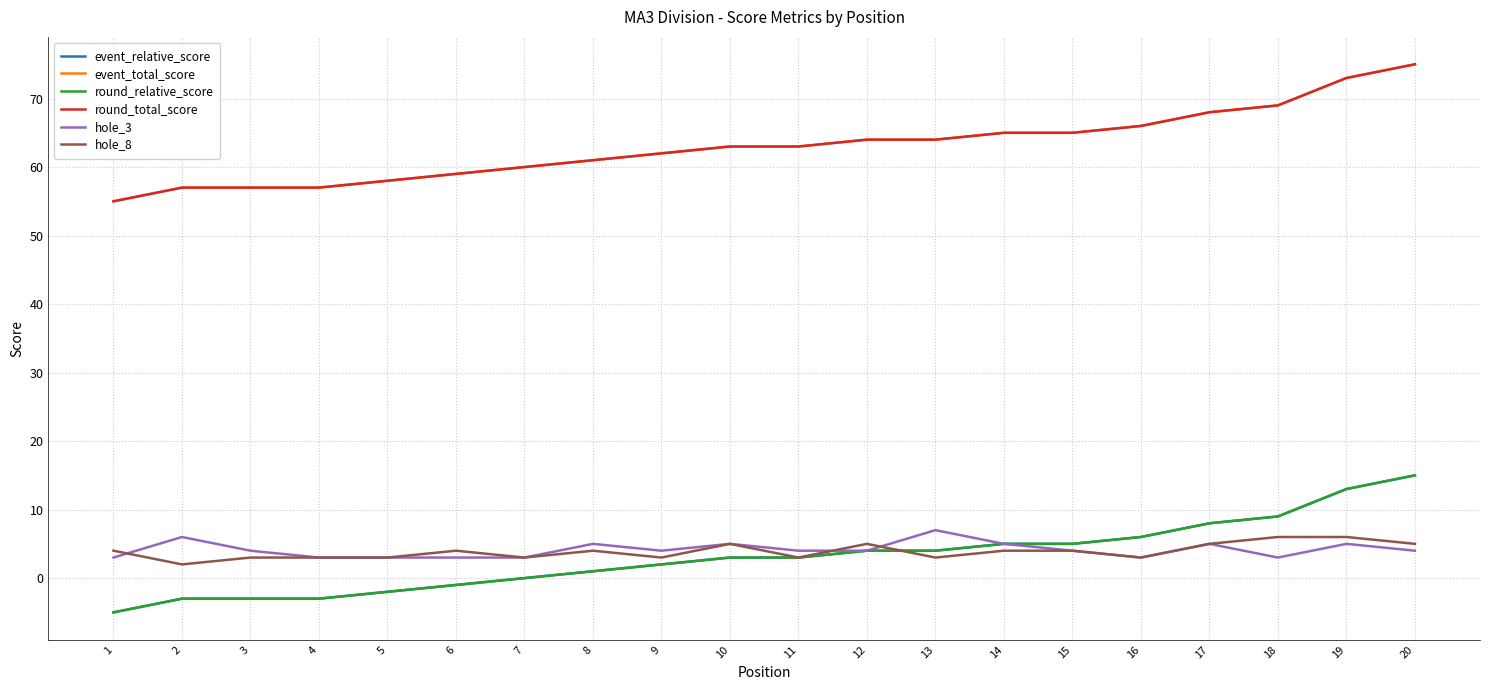

Is the value of event_total_score at 6 greater than the value of round_total_score at 5?

Yes